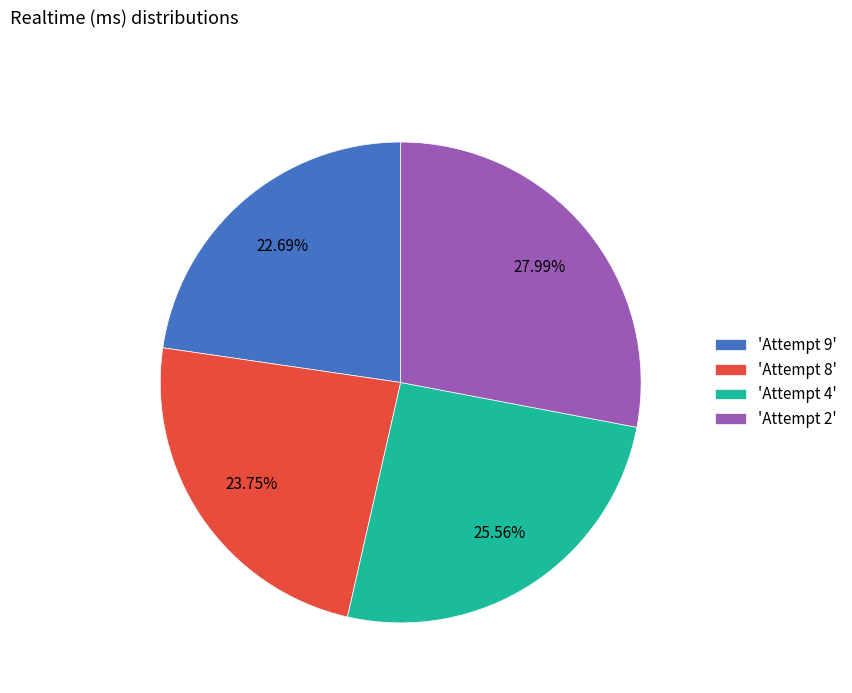

Rank the categories by value from highest to lowest.

'Attempt 2', 'Attempt 4', 'Attempt 8', 'Attempt 9'